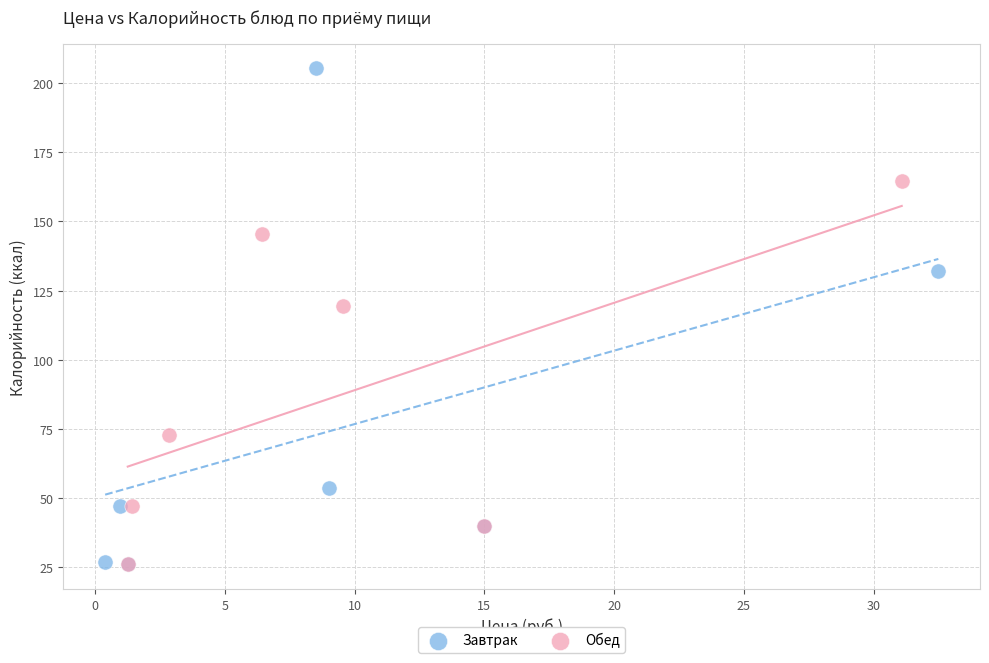

Which series contains the highest Y value?

Завтрак